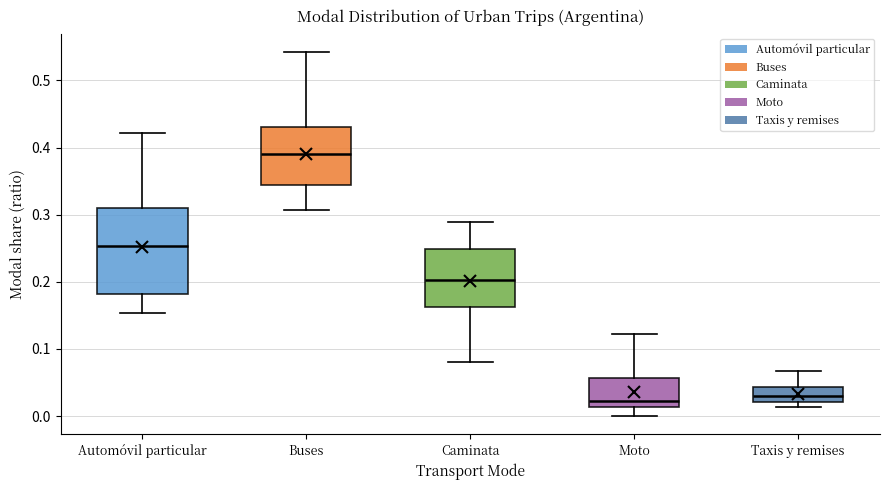

Where does the median line of the box for Taxis y remises sit on the y-axis? The values are not printed on the chart, so give them approximately, as read against the axis.

0.03